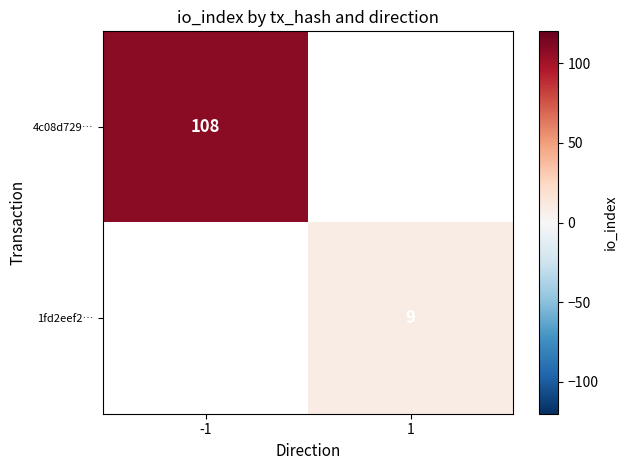

Is it true that 4c08d729… equals 108 at -1?

True